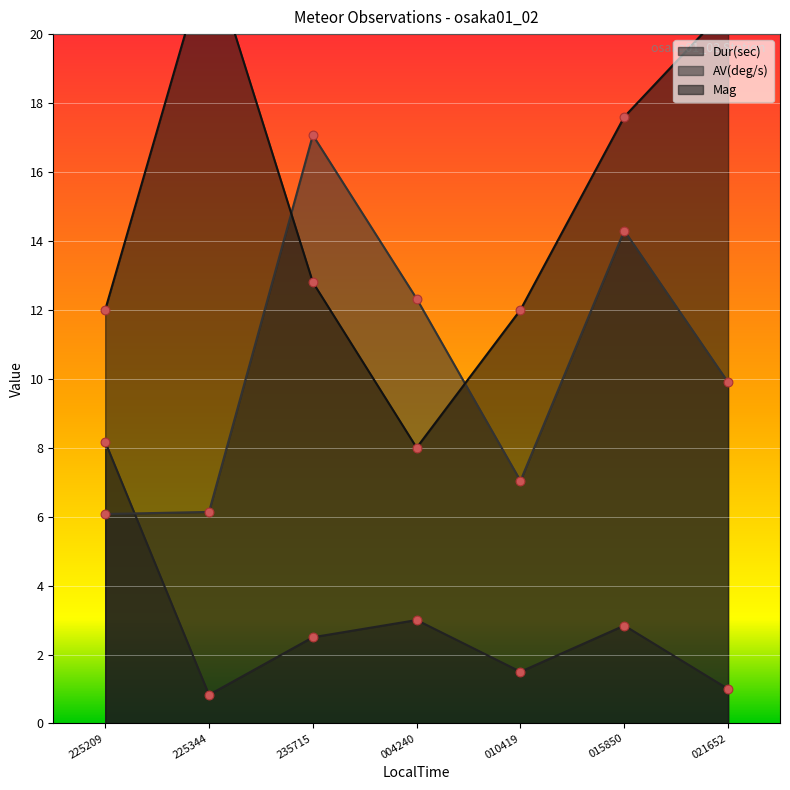

Which series contains the lowest Y value?

Dur(sec)